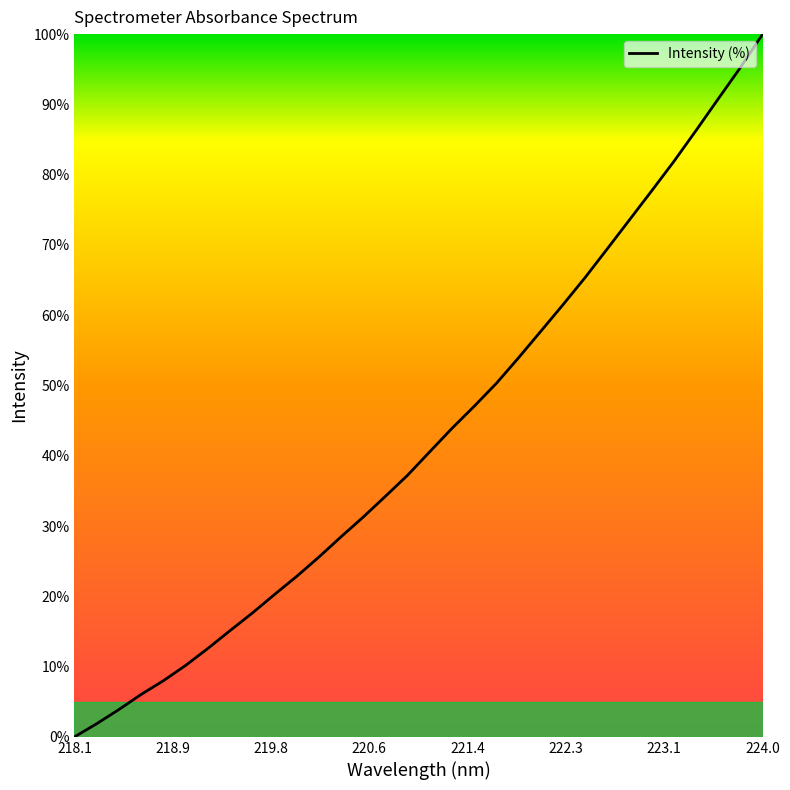

What is the maximum value shown in the chart?

100.0